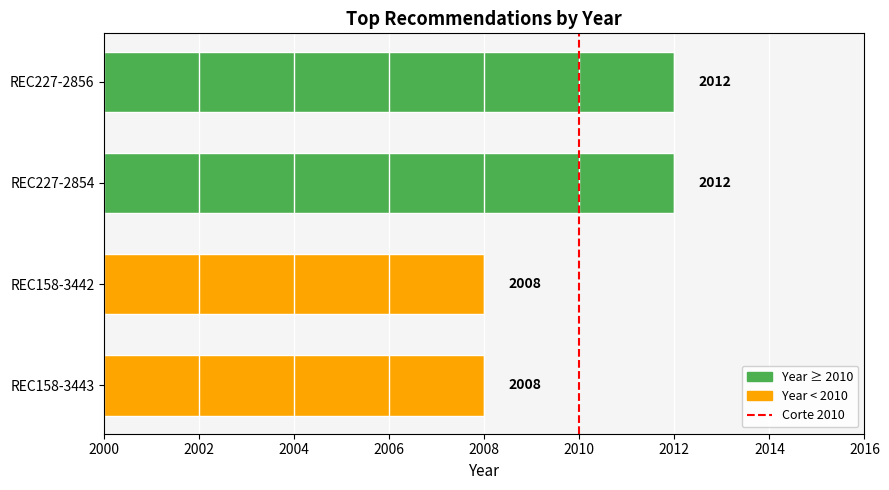

What is the maximum value shown in the chart?

2012